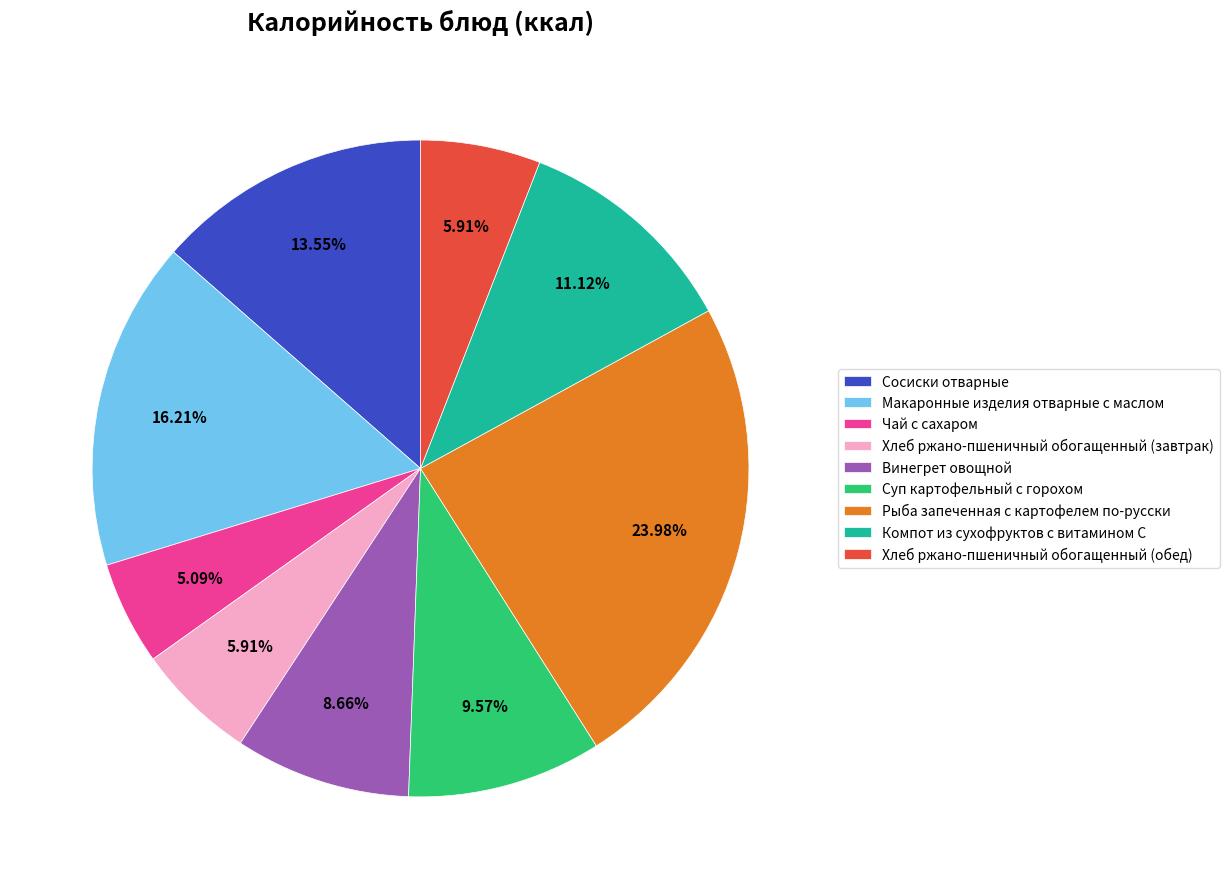

To the nearest percent, what is the difference between the Хлеб ржано-пшеничный обогащенный (завтрак) and Макаронные изделия отварные с маслом slice percentages?

10%